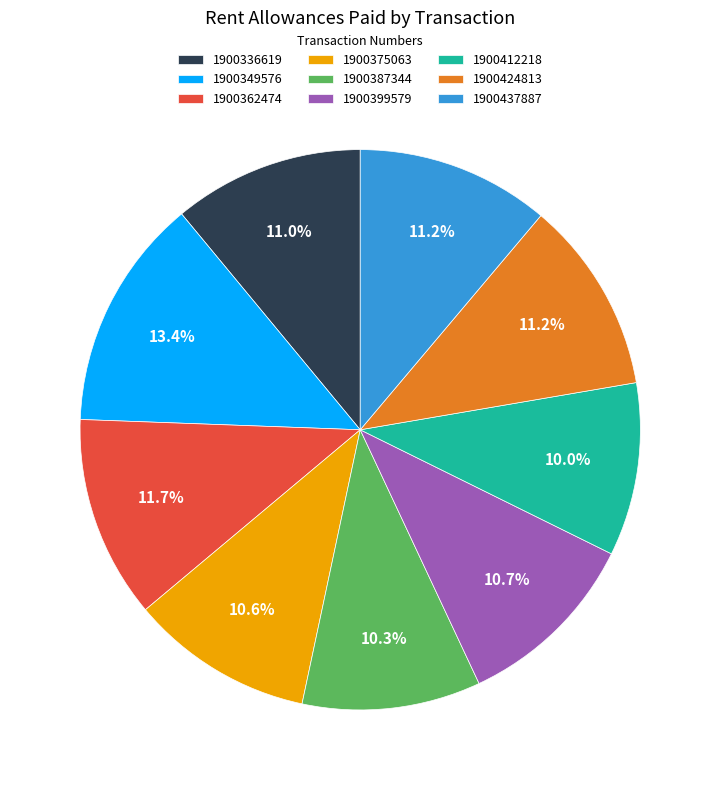

What is the ratio of the value at 1900412218 to the value at 1900424813?

0.9